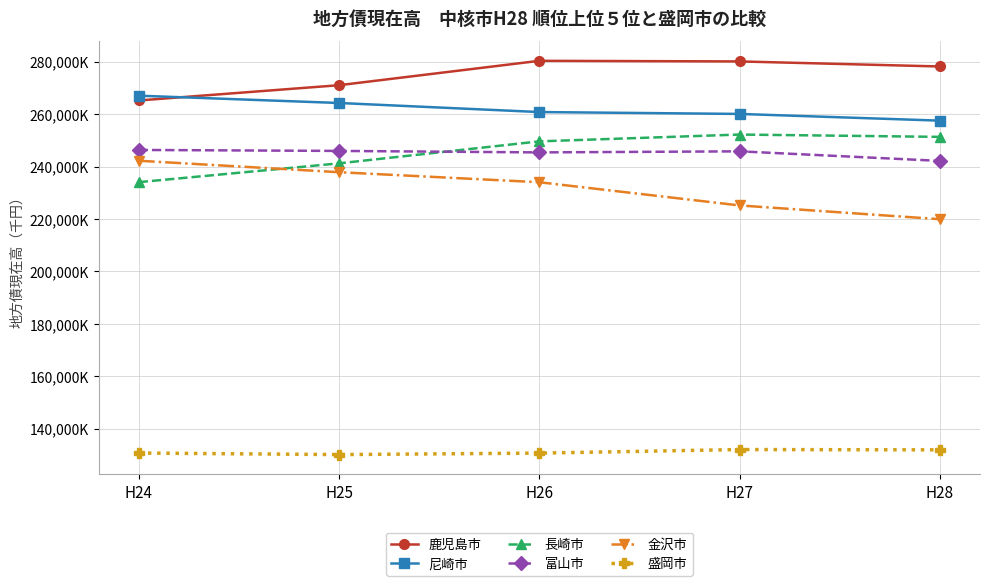

Does the chart display data point markers on the line(s)?

Yes